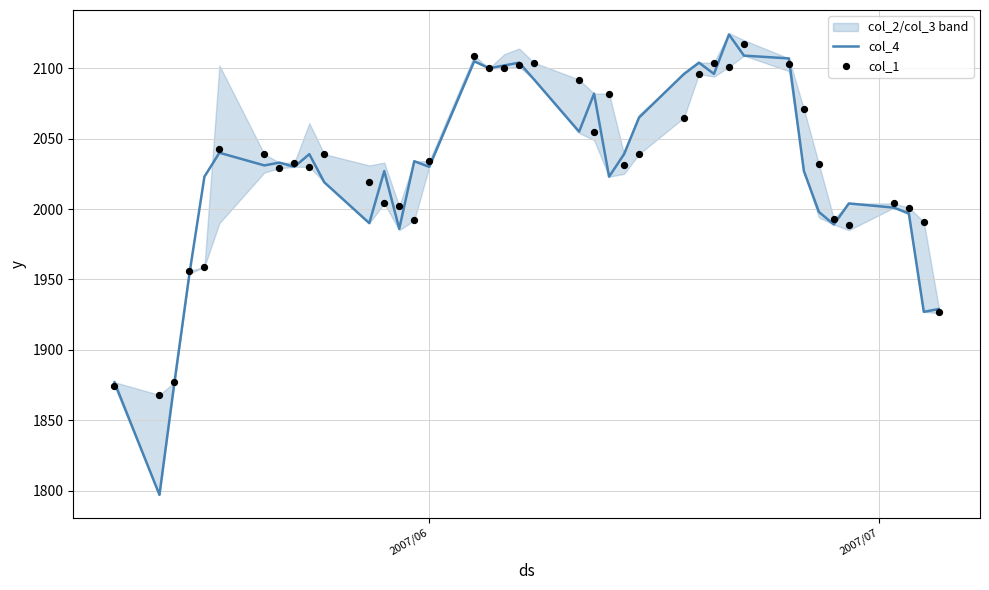

What are all the series names shown in the legend?

col_4, col_1